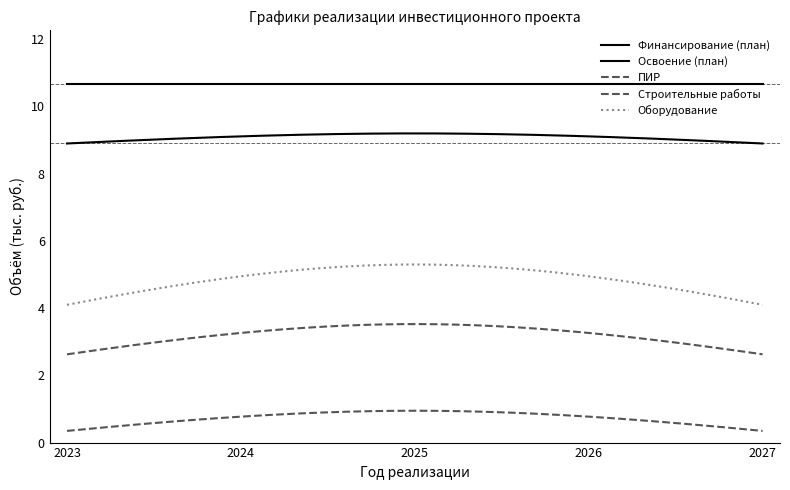

Does the chart have visible grid lines?

No